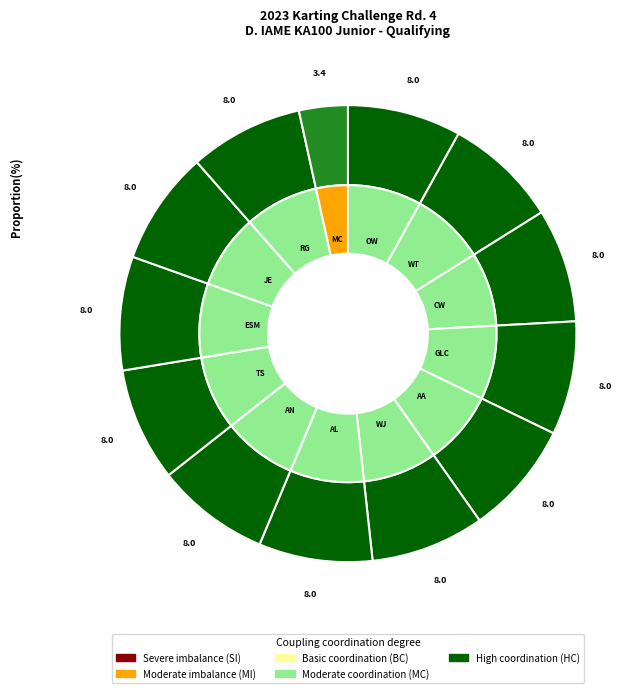

Which has a higher value, Agustin Leza or Christopher Wakefield?

Agustin Leza